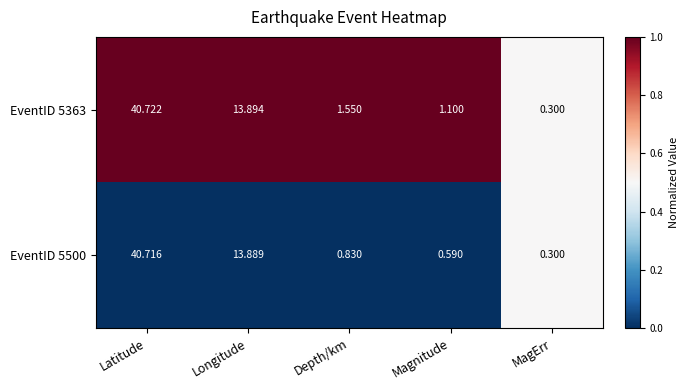

Which category has the highest value in the EventID 5500 series?

Latitude